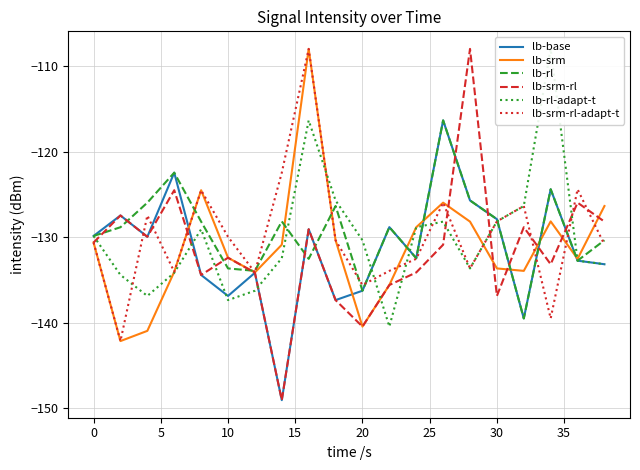

The lb-srm-rl-adapt-t series shows -135.6 at 20. True or false?

True